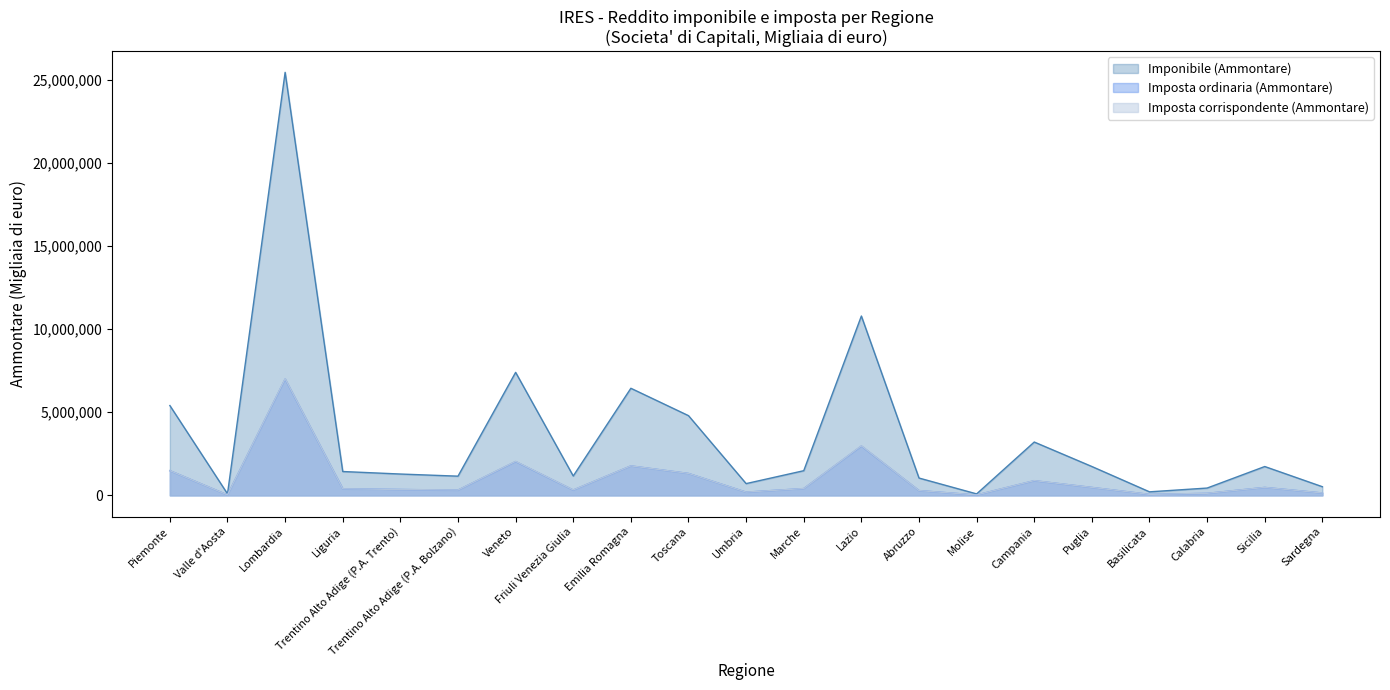

Which series changed the most between Liguria and Campania?

Imponibile (Ammontare)